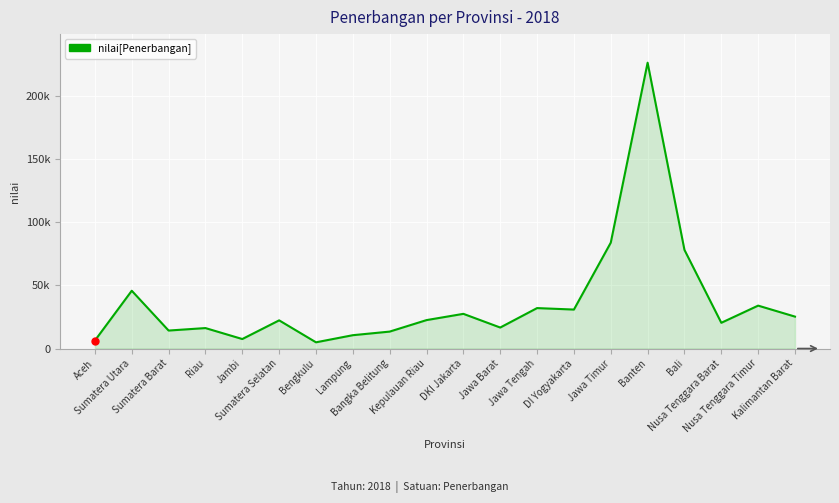

Does the chart display data point markers on the line(s)?

No